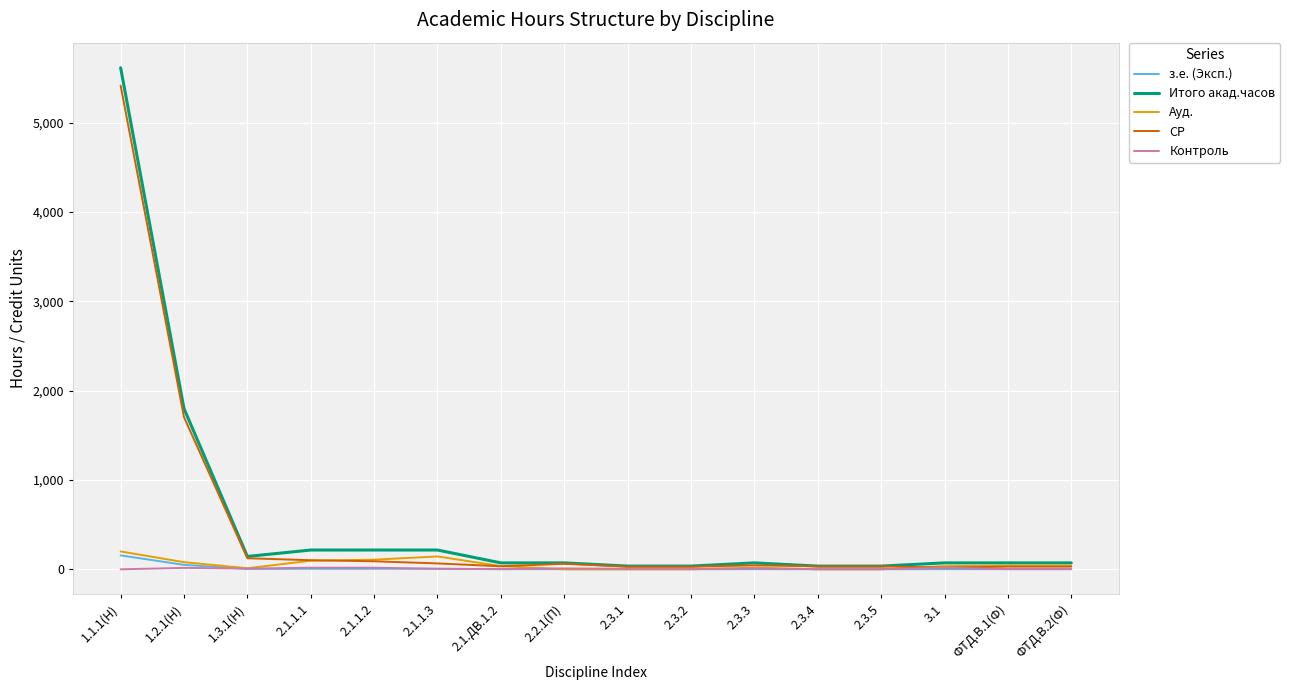

Which series changed the most between 1.2.1(Н) and 2.3.1?

Итого акад.часов